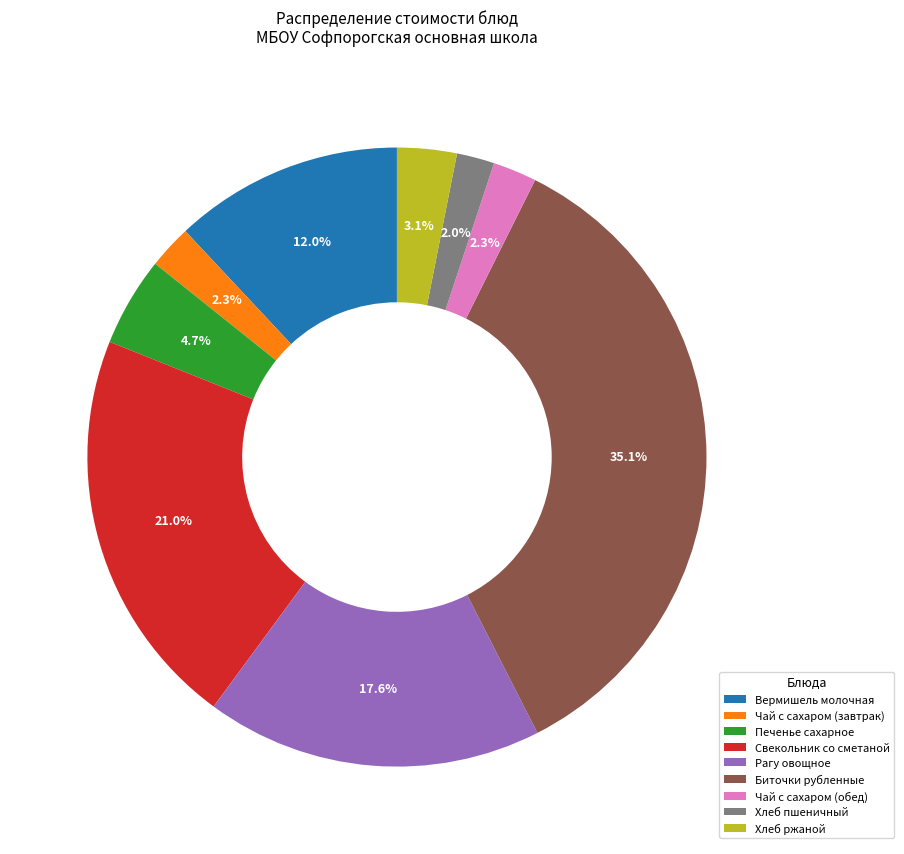

To the nearest percent, what portion does Вермишель молочная represent?

12%